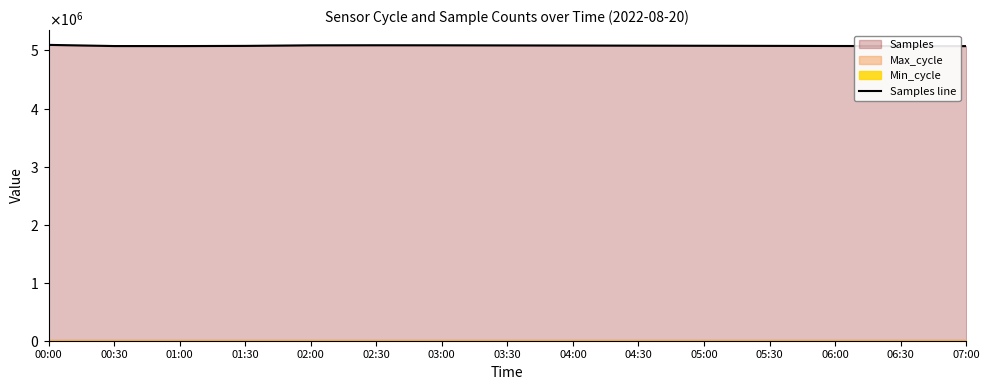

Which category has the highest value across all series?

00:00